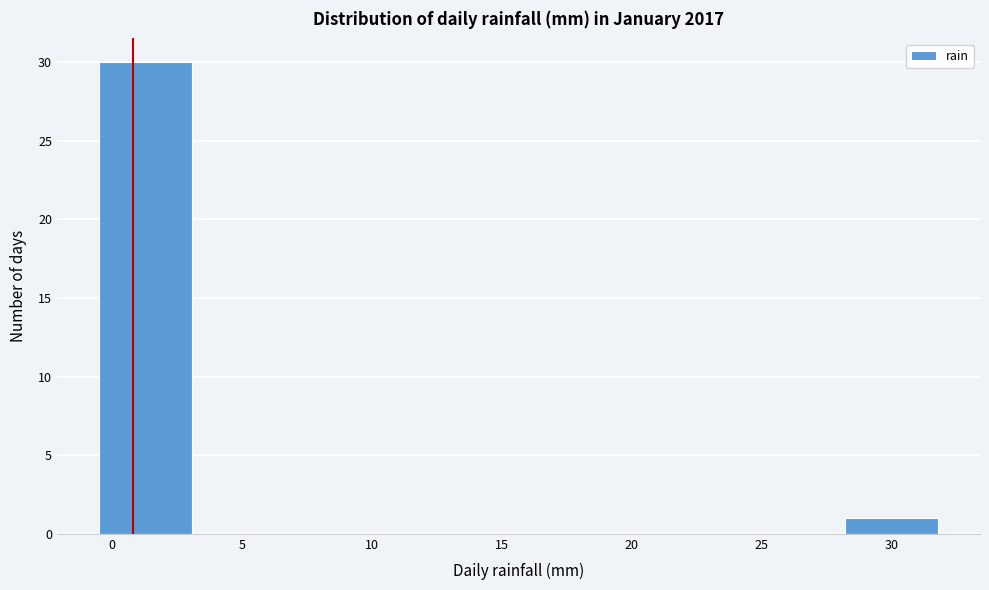

What is the height of the bar covering -0.5 to 3.0 on the x-axis? Neither the bar edges nor the heights are printed on the chart, so give them approximately, as read against the axes.

30